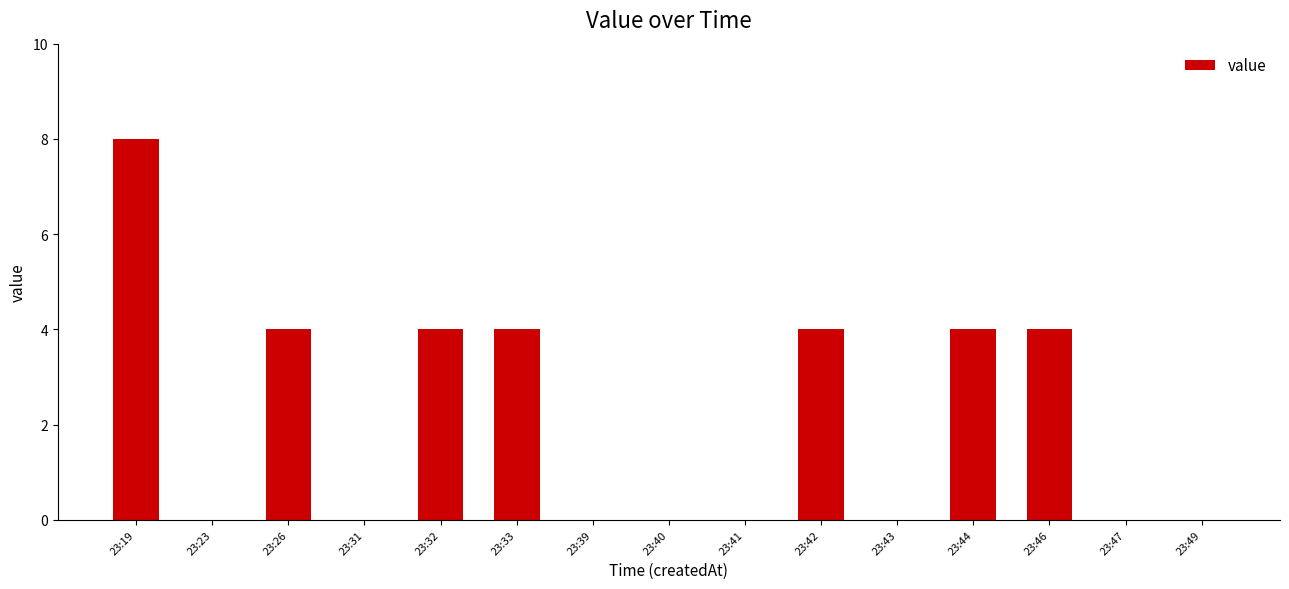

Between 23:26 and 23:49, which is larger?

23:26